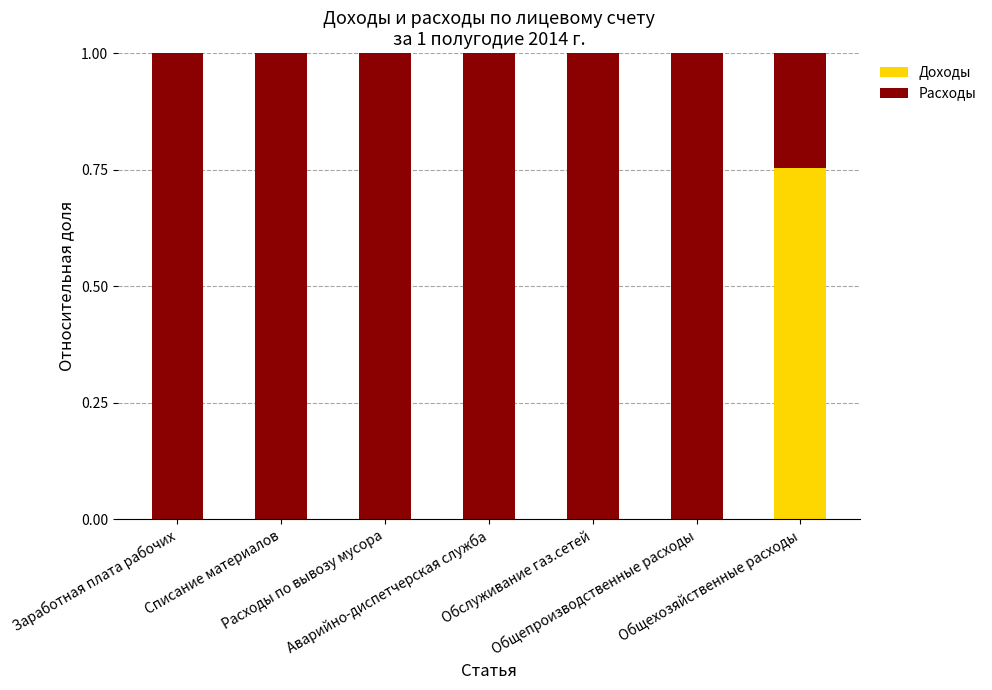

How many categories are shown in the chart?

7